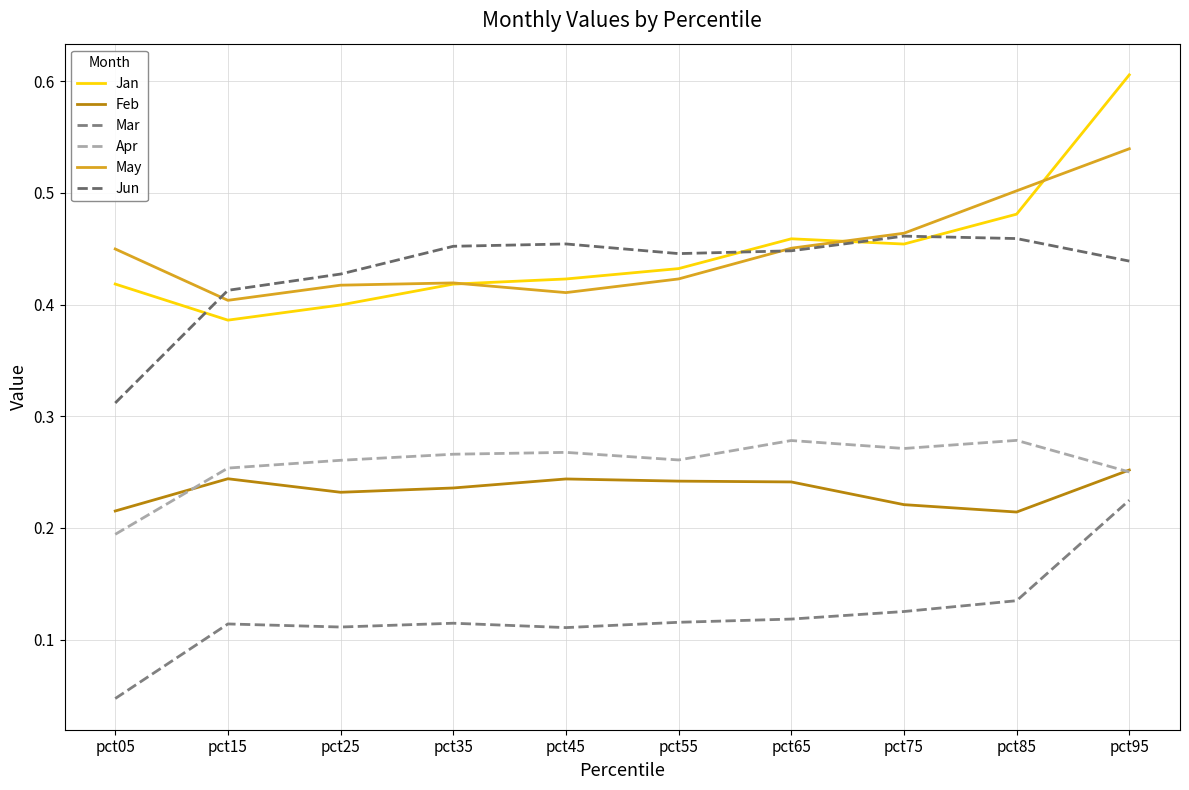

Is this an area chart (filled region under the line)?

No